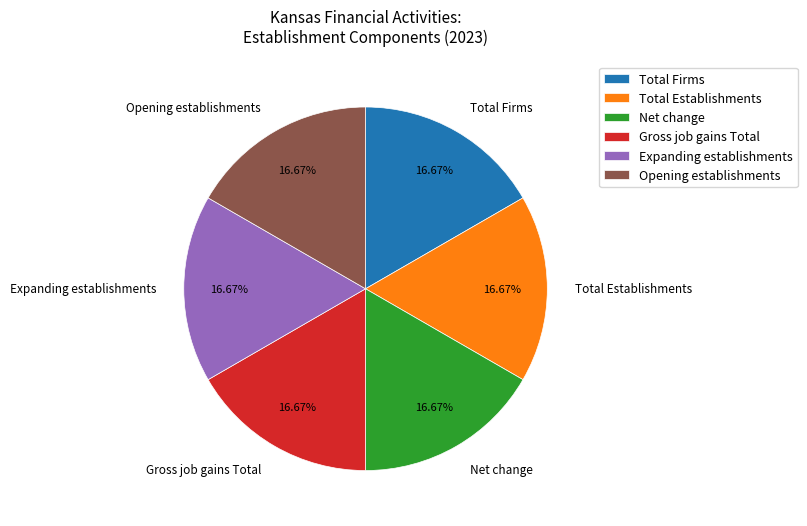

Is there a majority slice in this chart?

No